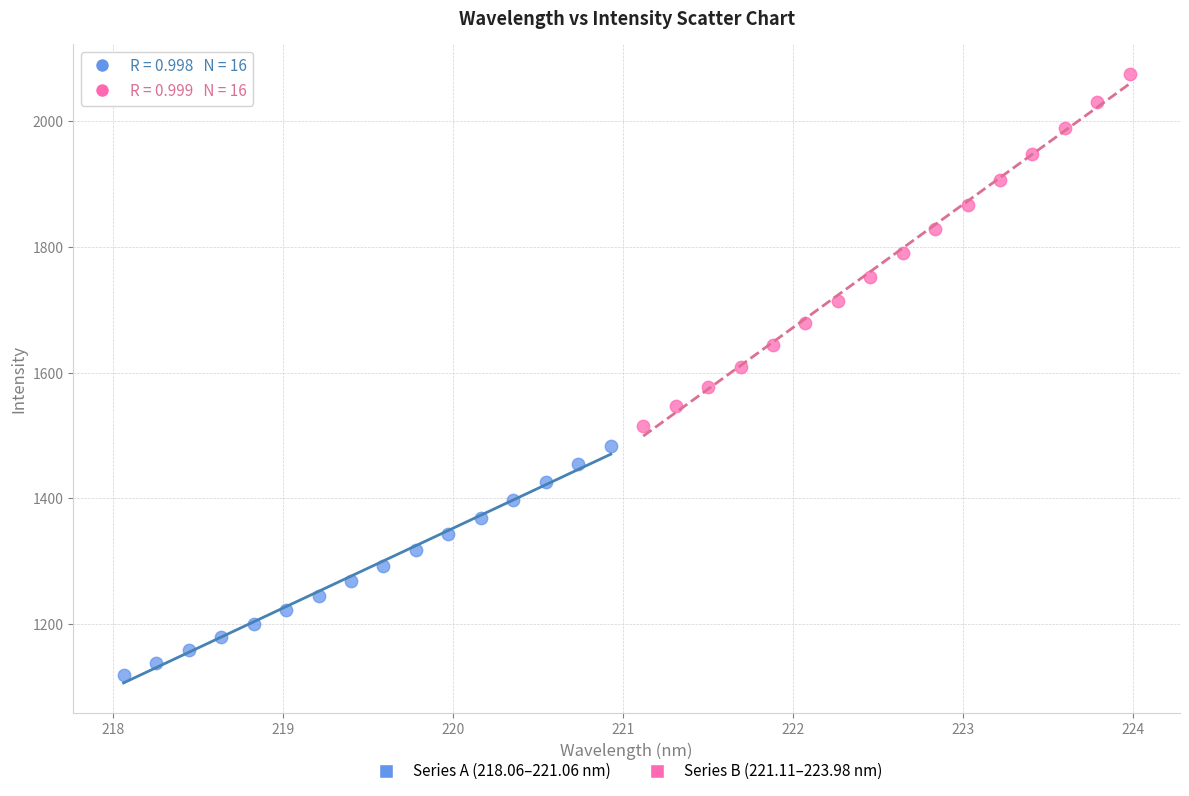

Which series reaches the maximum Y coordinate?

Series B (221.11–223.98 nm)